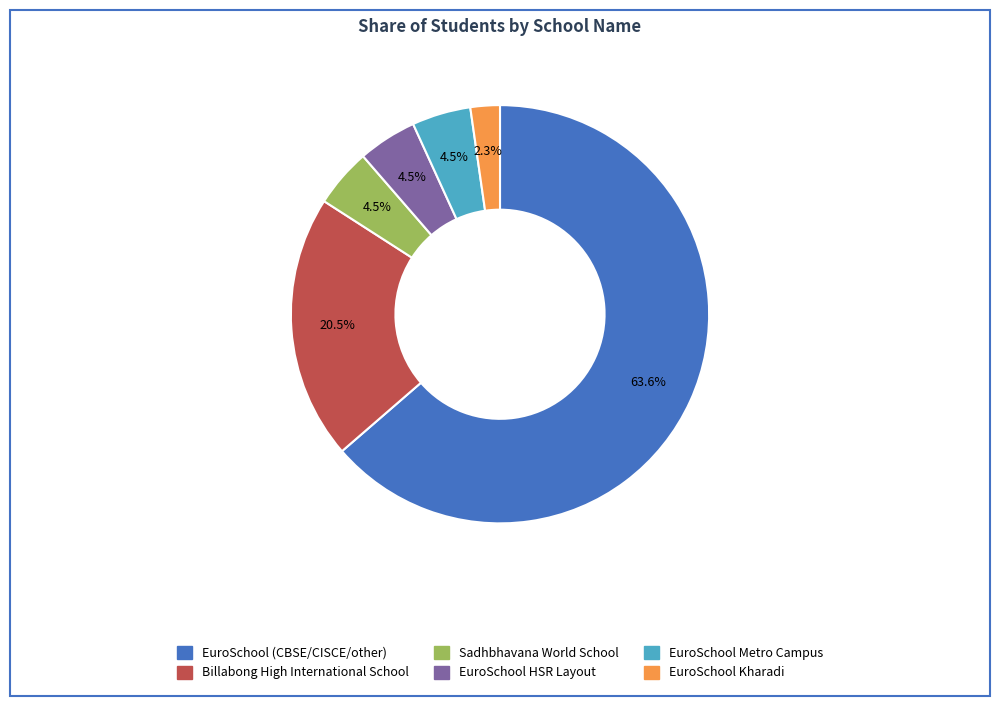

To the nearest percent, what is the combined percentage of EuroSchool HSR Layout and EuroSchool Kharadi?

7%